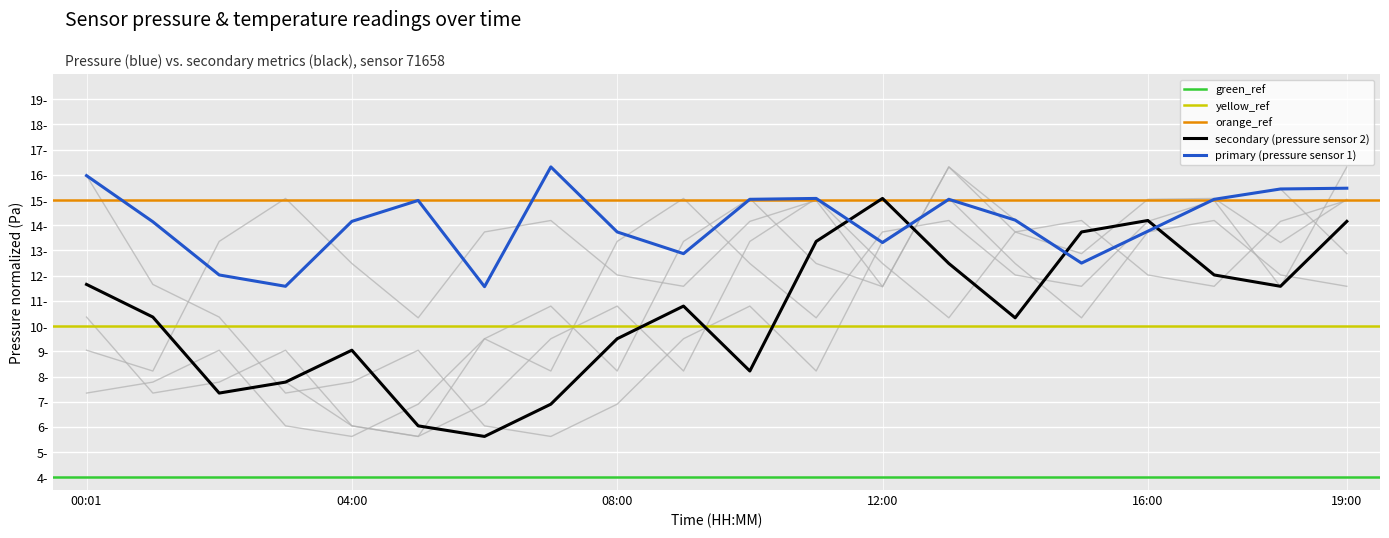

What is the difference between the highest and lowest values at 15:00?

3.9